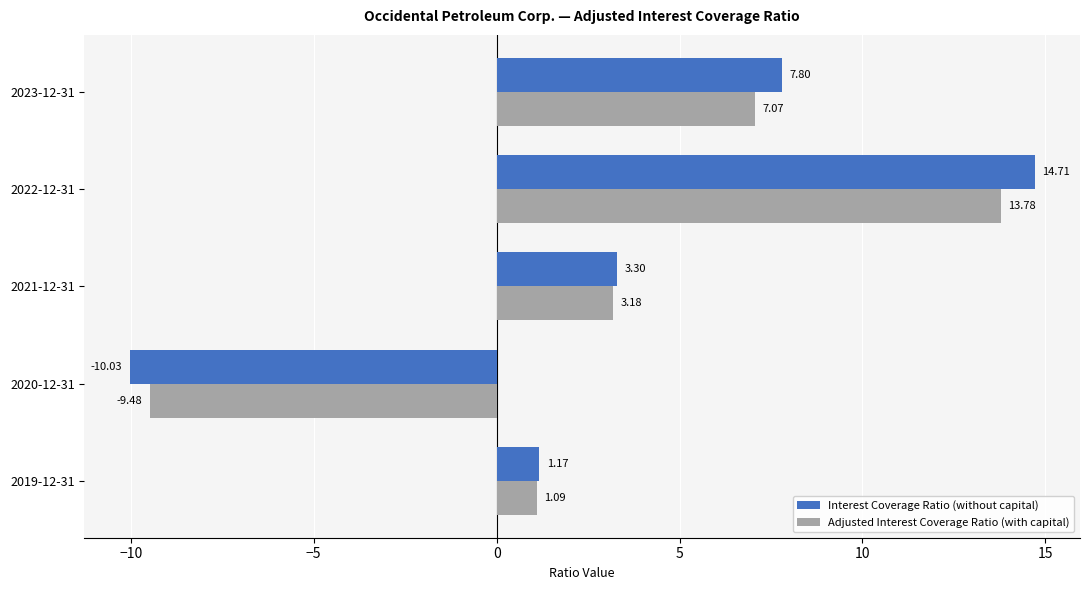

What is the total value across all series at 2020-12-31?

-19.5